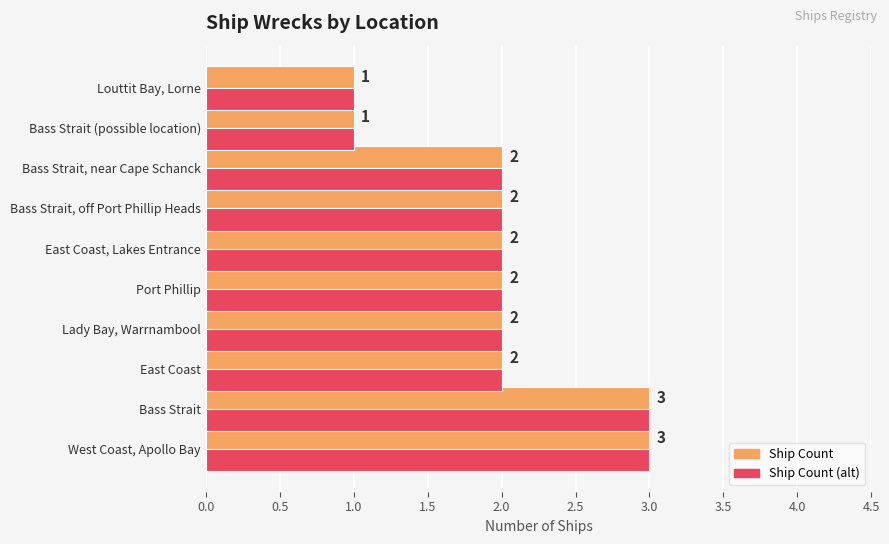

How many categories are shown in the chart?

10